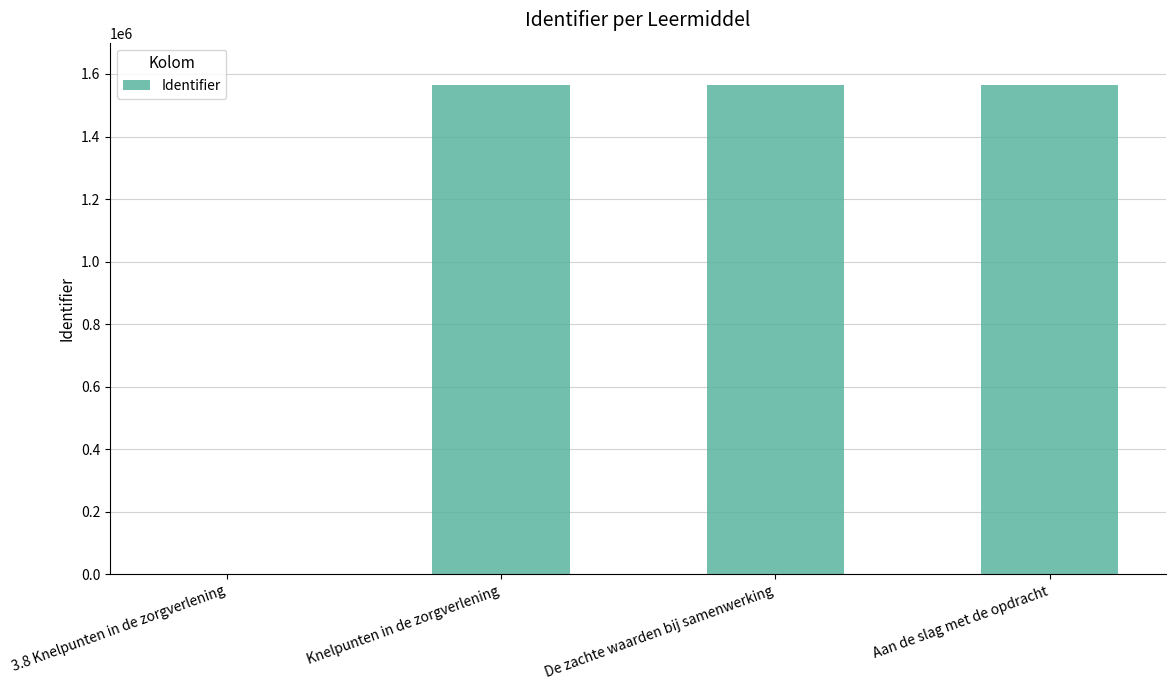

Count the number of categories in the chart.

4